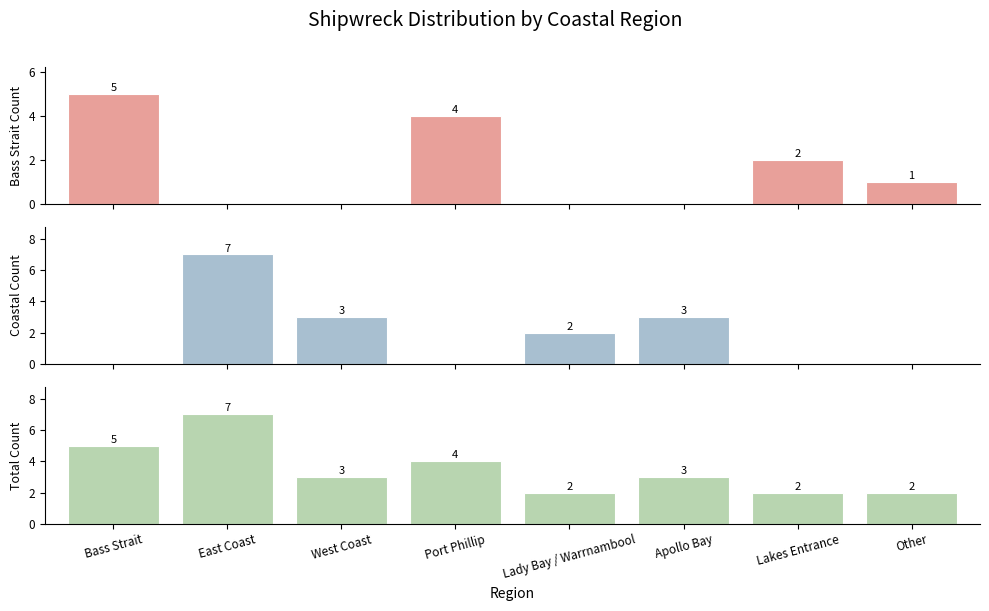

How many values in the Bass Strait & Open Sea series are below 1?

4